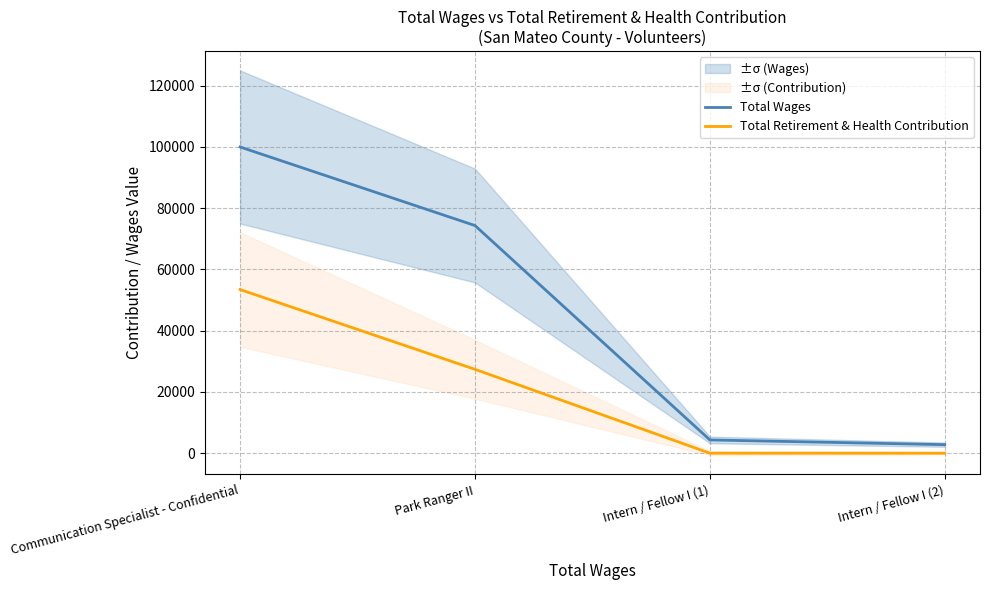

True or false: Total Wages and Total Retirement & Health Contribution cross at least once.

False